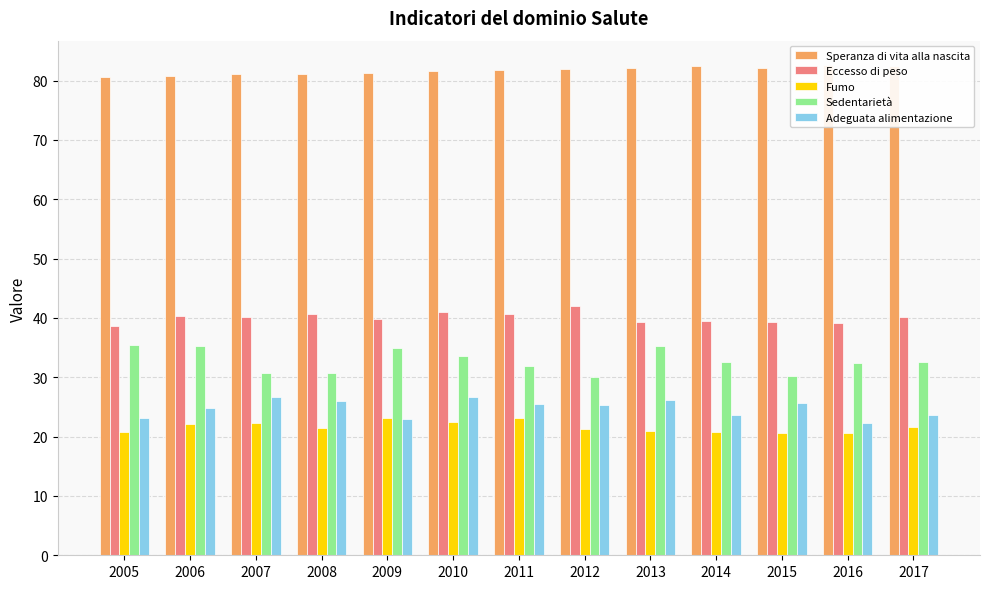

What are all the series names shown in the legend?

Speranza di vita alla nascita, Eccesso di peso, Fumo, Sedentarietà, Adeguata alimentazione